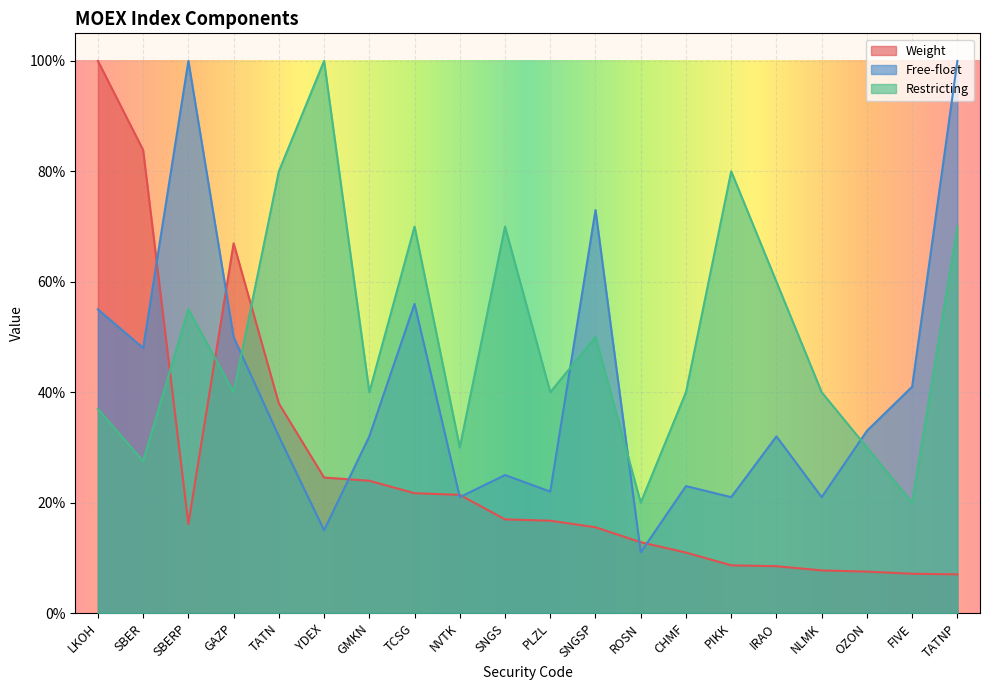

Which category has the highest value across all series?

LKOH